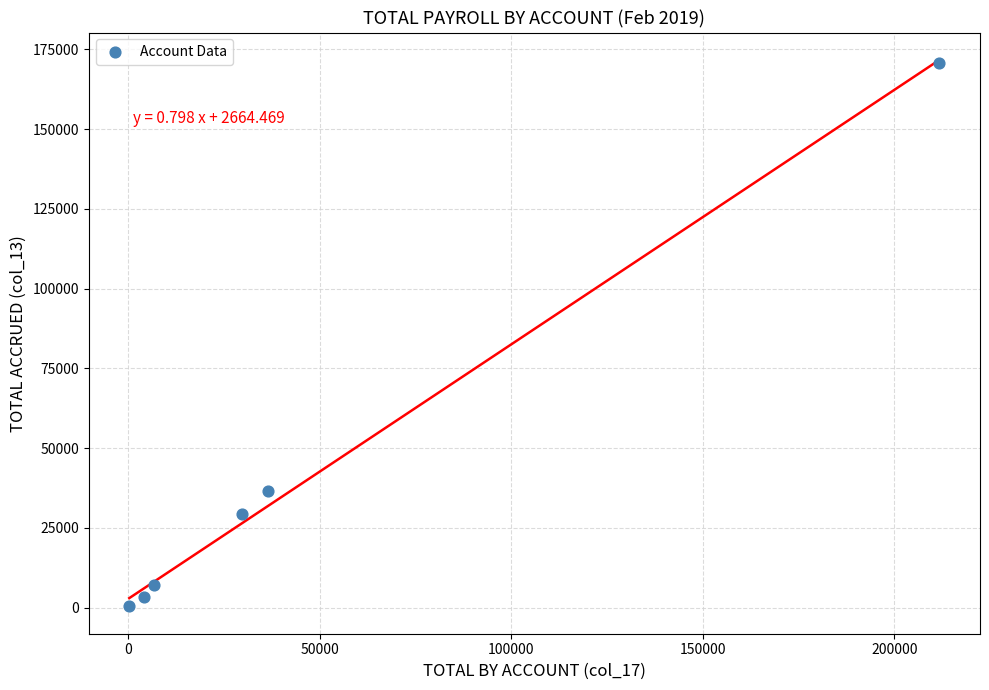

What Y value in the scatter plot is closest to 85466?

36533.5